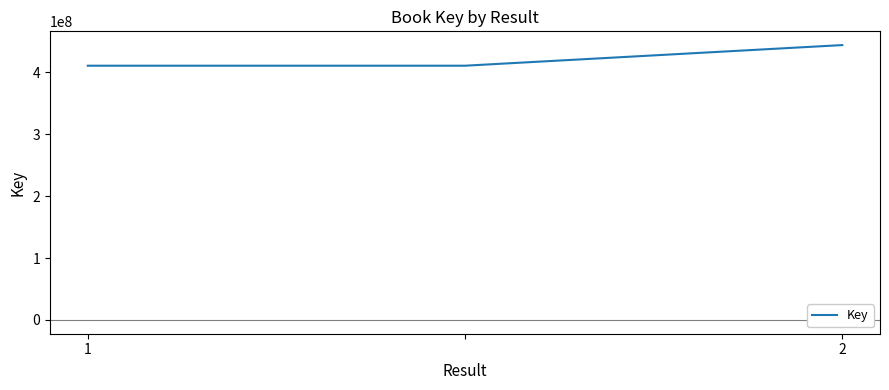

Count the number of data series in this chart.

1